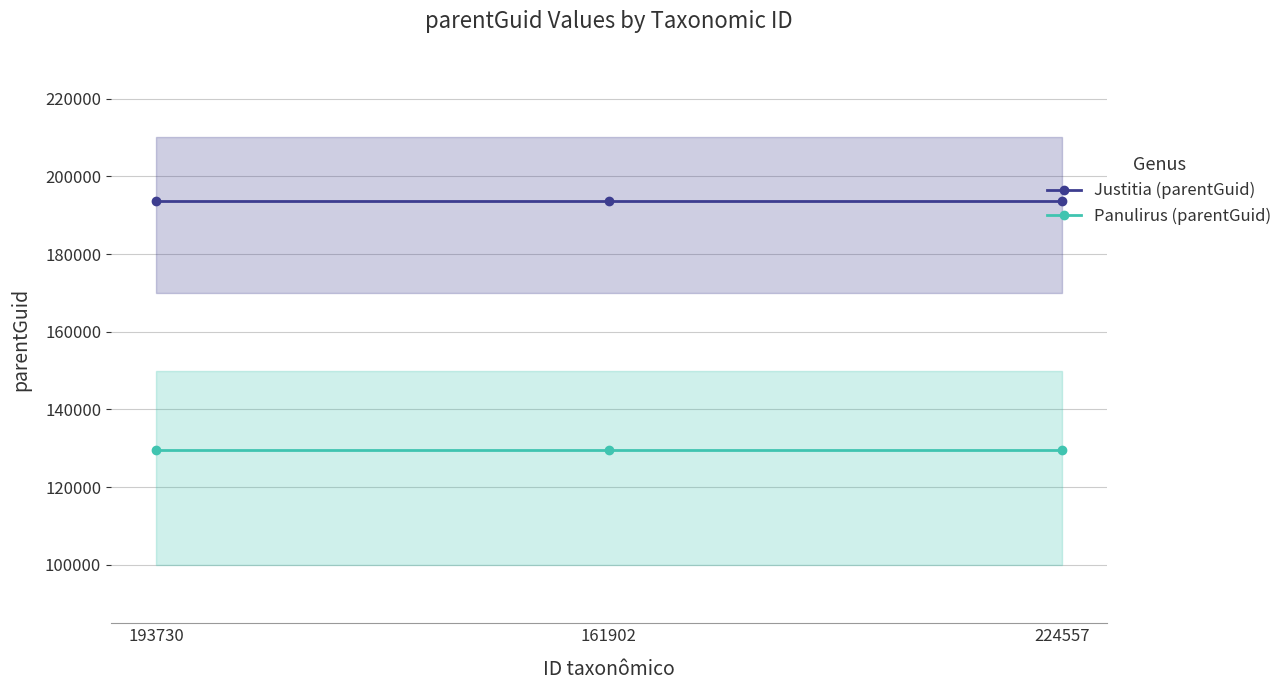

Is the value of Justitia (parentGuid) at 193730 greater than the value of Panulirus (parentGuid) at 161902?

Yes